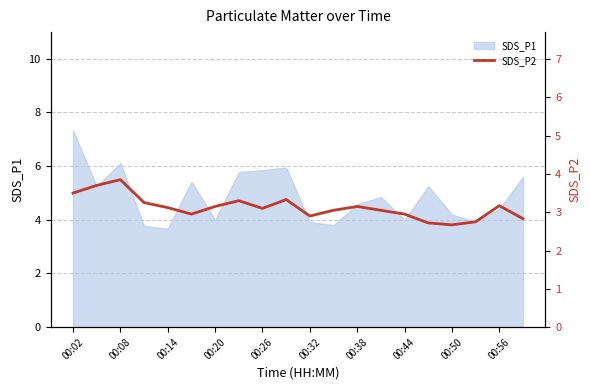

The value of SDS_P1 at 00:38 is 1.2. True or false?

False